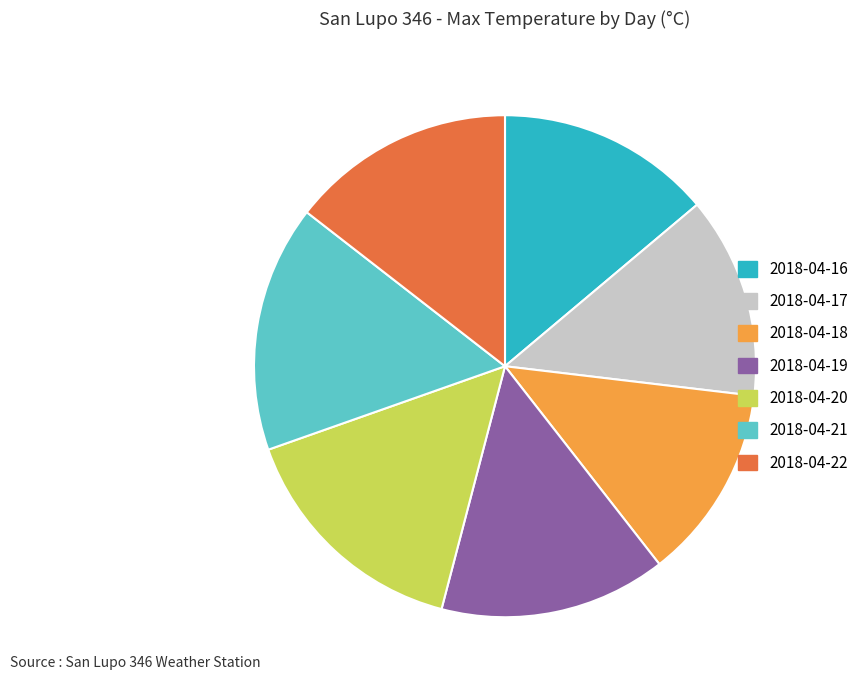

Is there a majority slice in this chart?

No